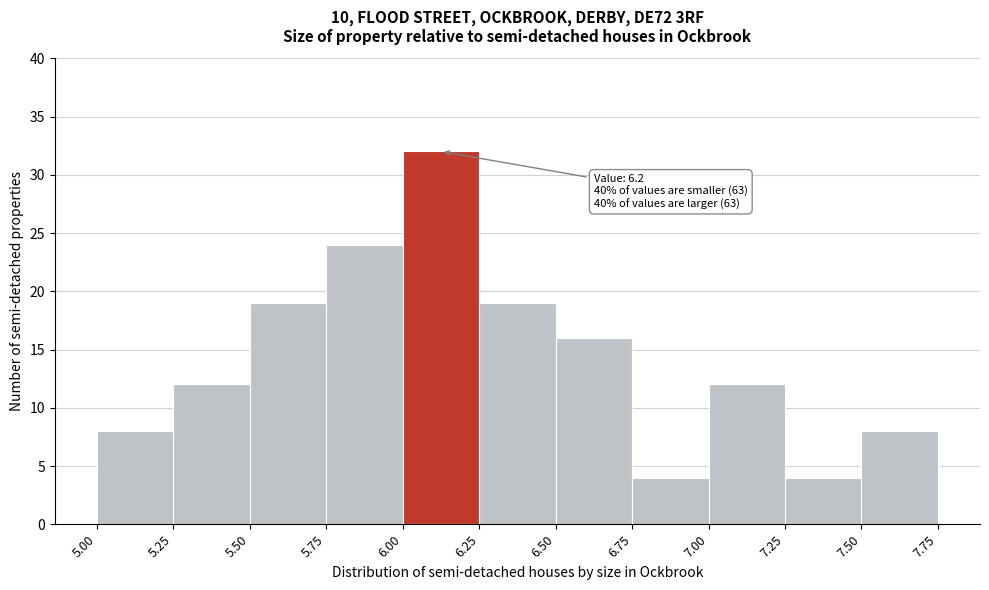

Over which range of the x-axis is the bar tallest?

6.00 to 6.25